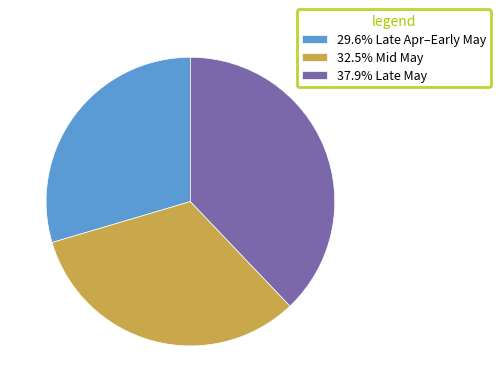

Is there a majority slice in this chart?

No